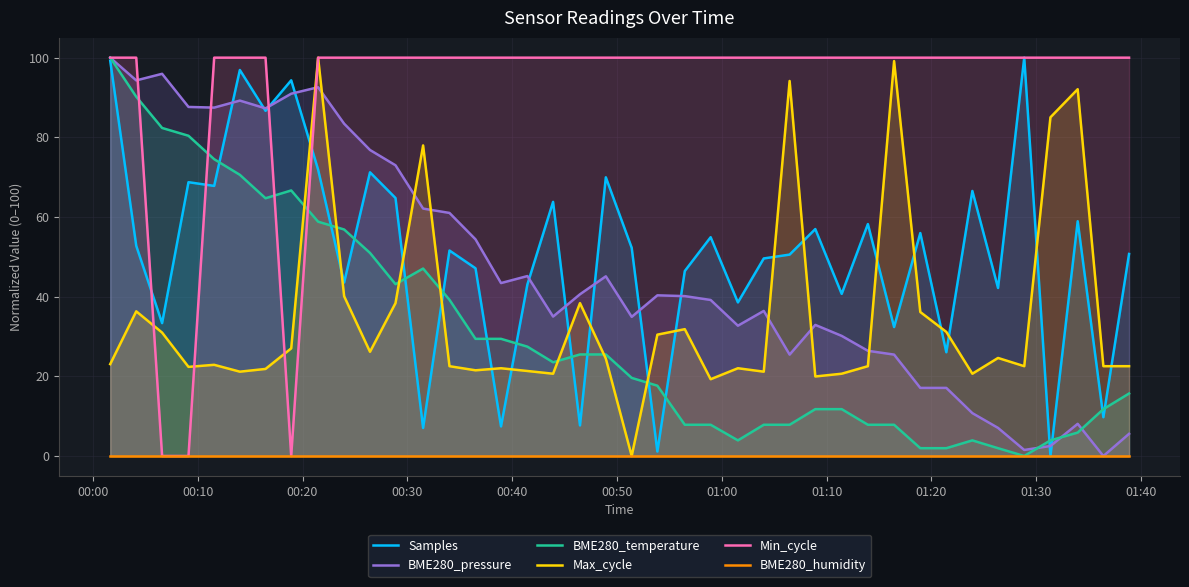

At how many categories does at least one series exceed 13?

40